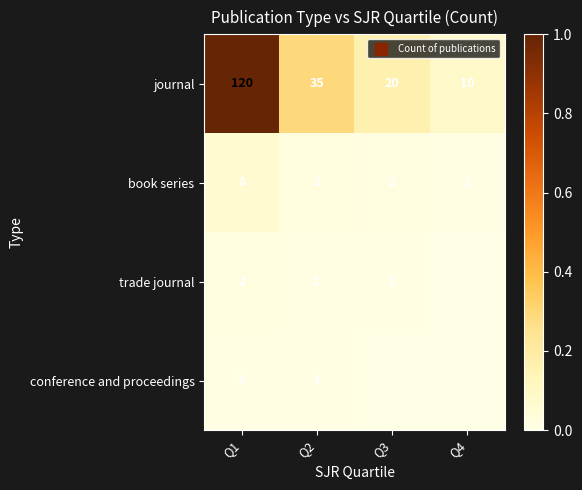

How many trade journal values are between 0 and 1?

4